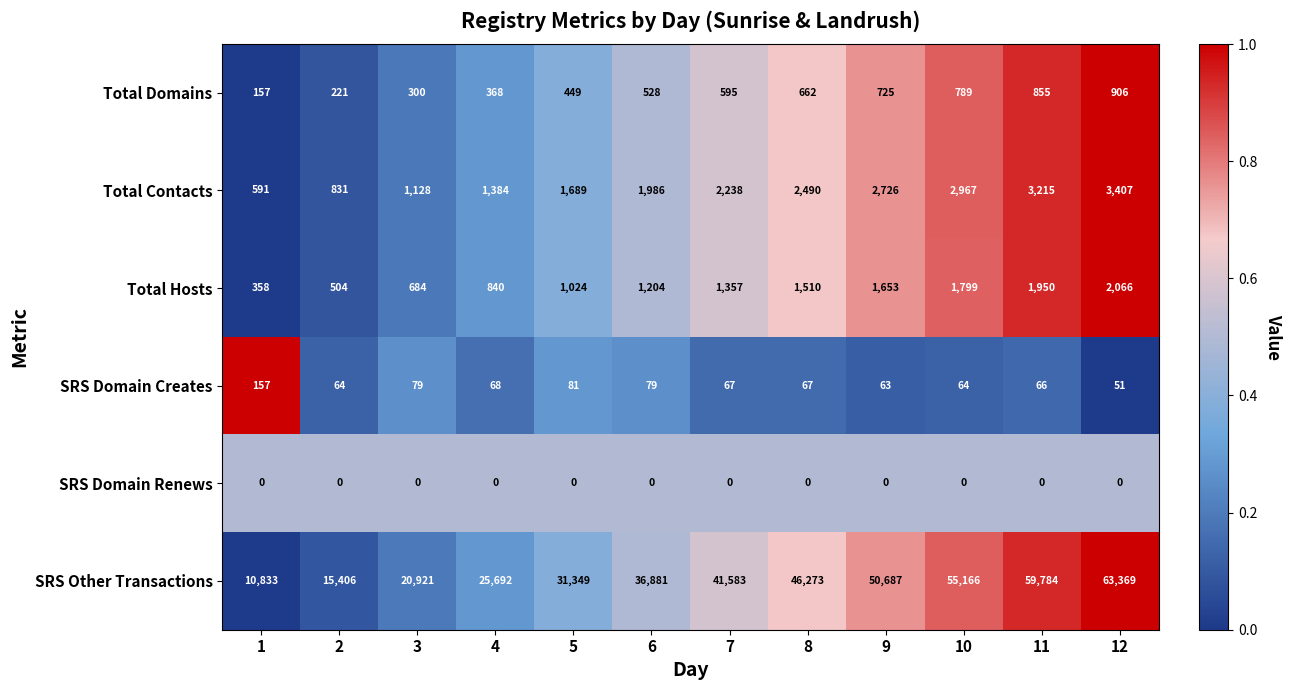

What is the difference between the second highest and second lowest values in the Total Contacts series?

2384